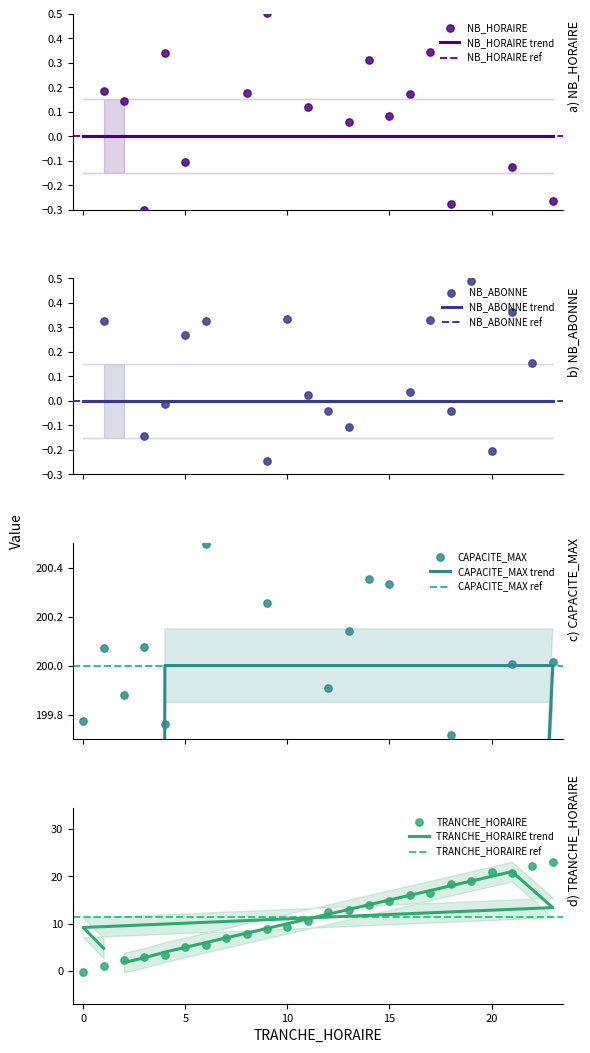

Which series has the widest spread of Y values?

TRANCHE_HORAIRE